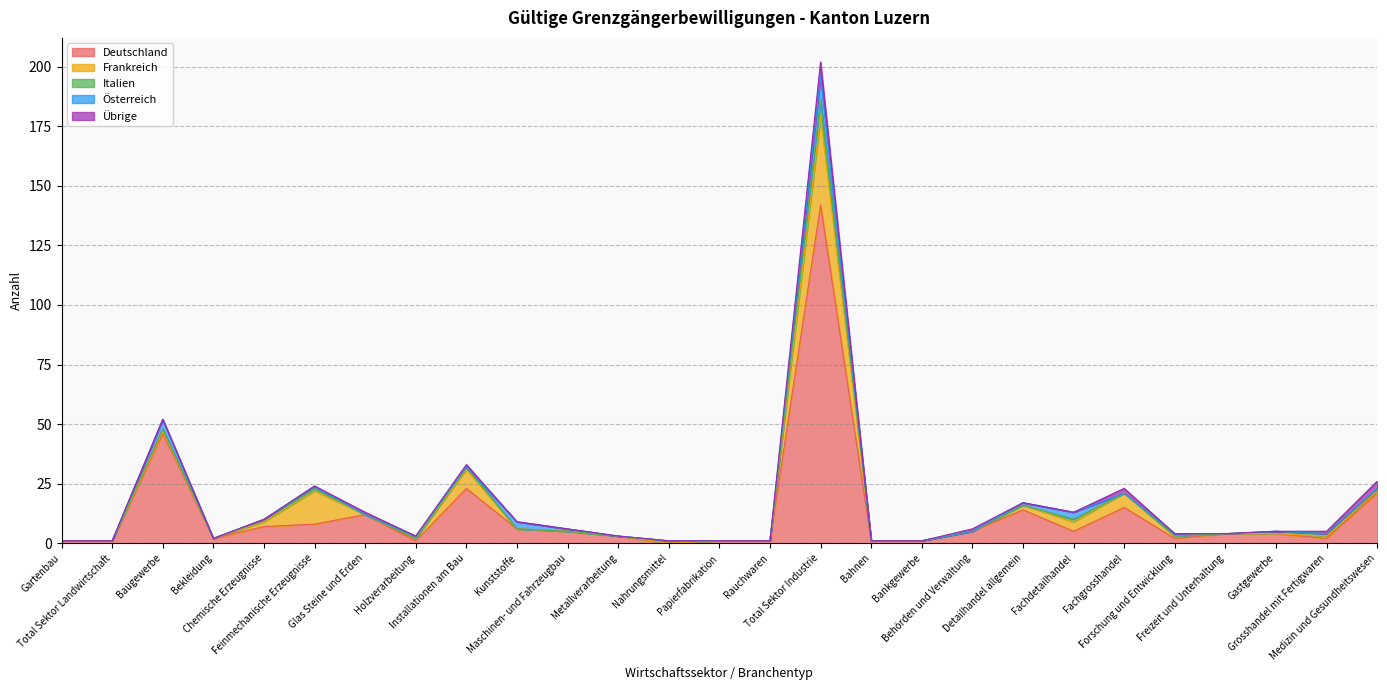

What is the highest value of the Frankreich series?

37